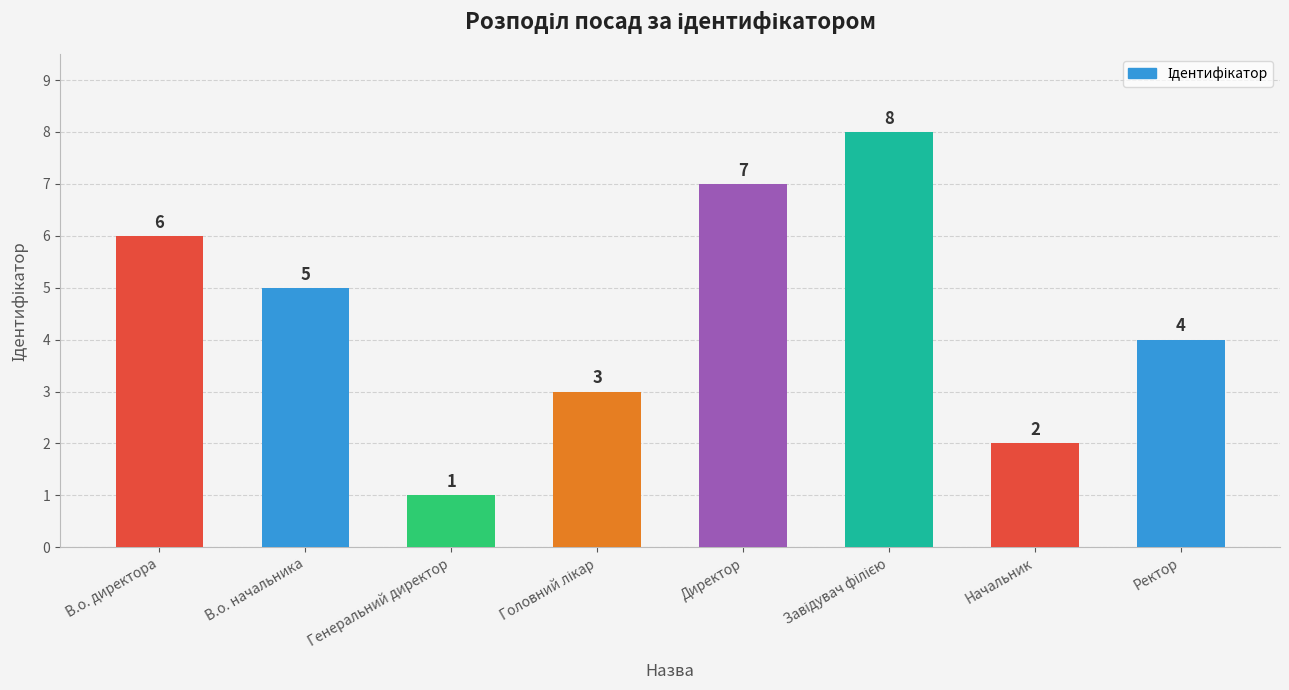

What is the maximum value shown in the chart?

8